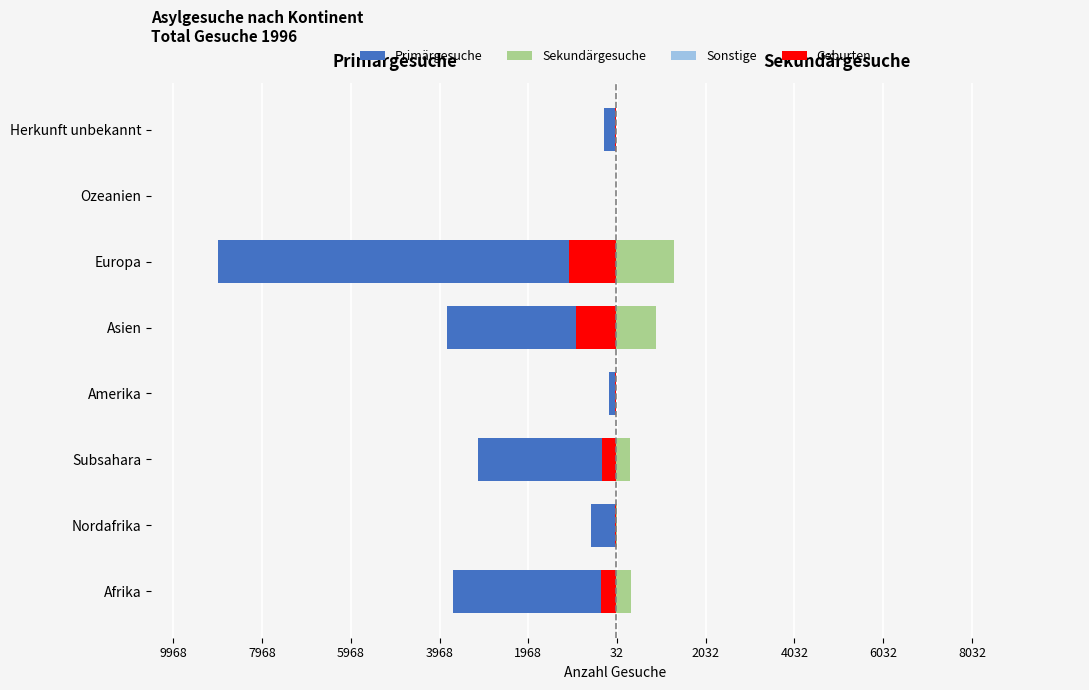

What is the minimum value for Primärgesuche?

-8968.0